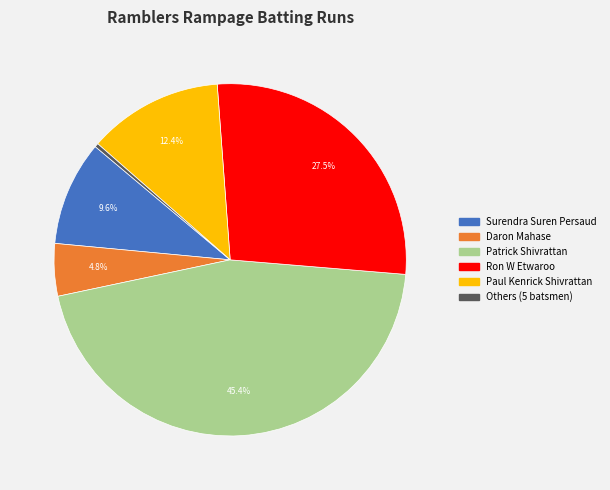

Is there any slice that represents more than half of the pie?

No